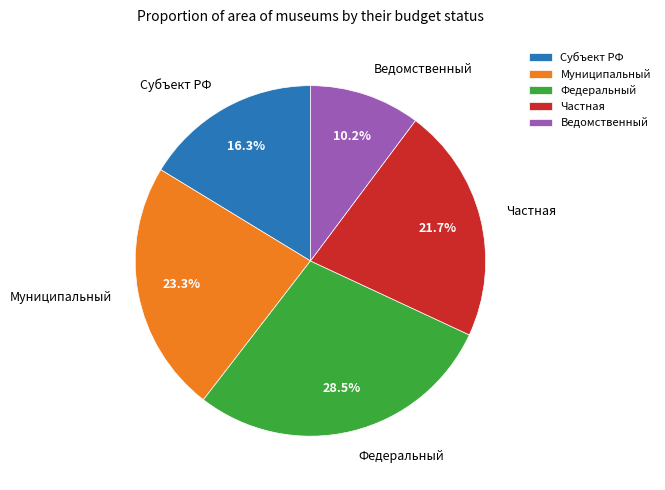

What is the total percentage of Субъект РФ and Федеральный?

44.8%